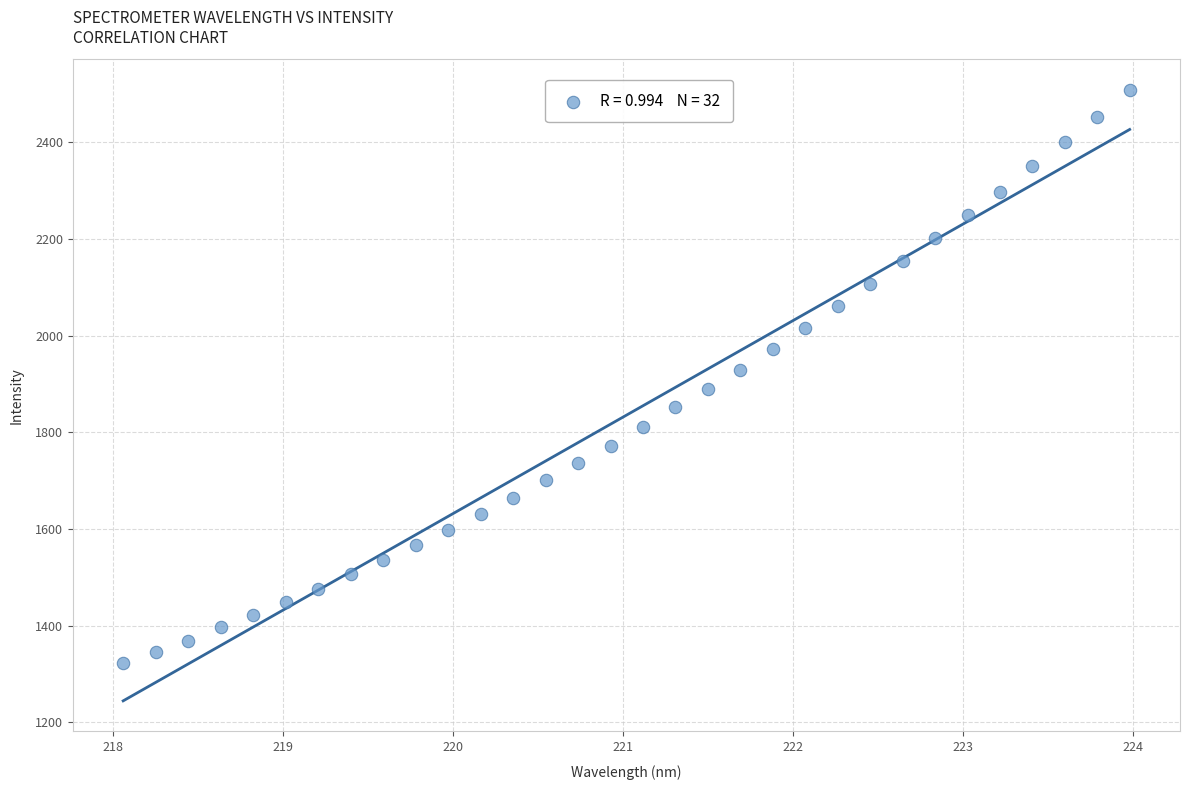

What is the range of Y values (max minus min)?

1185.7